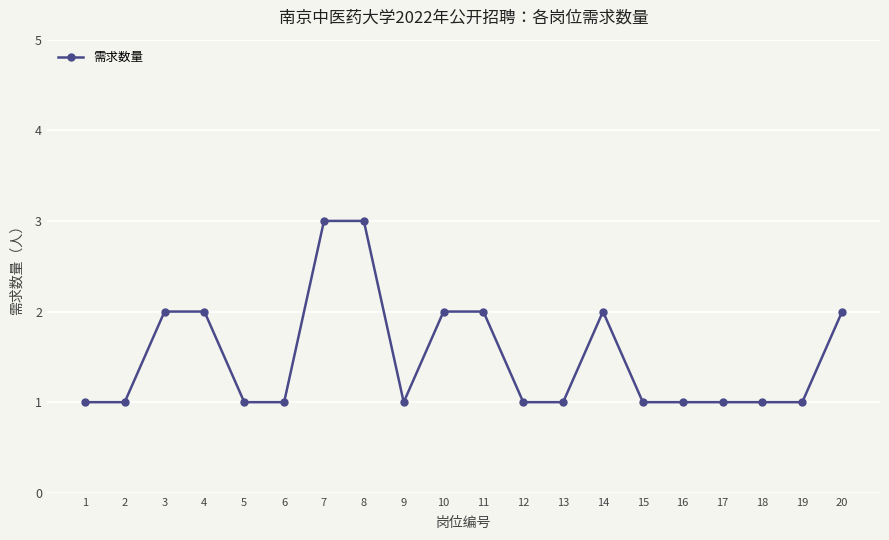

What is the change in value from 9 to 10?

+1